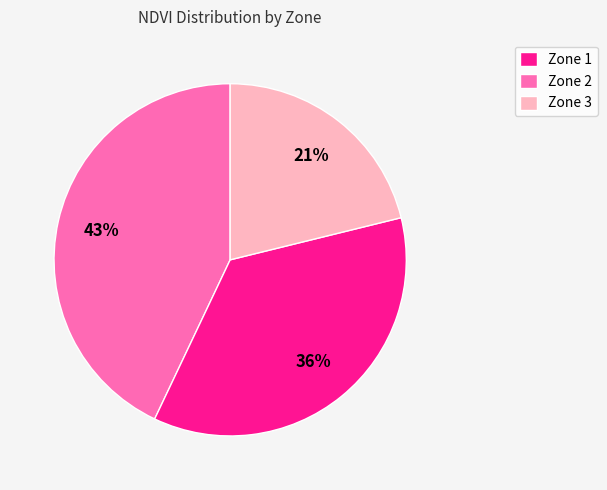

To the nearest percent, what is the average slice percentage?

33%